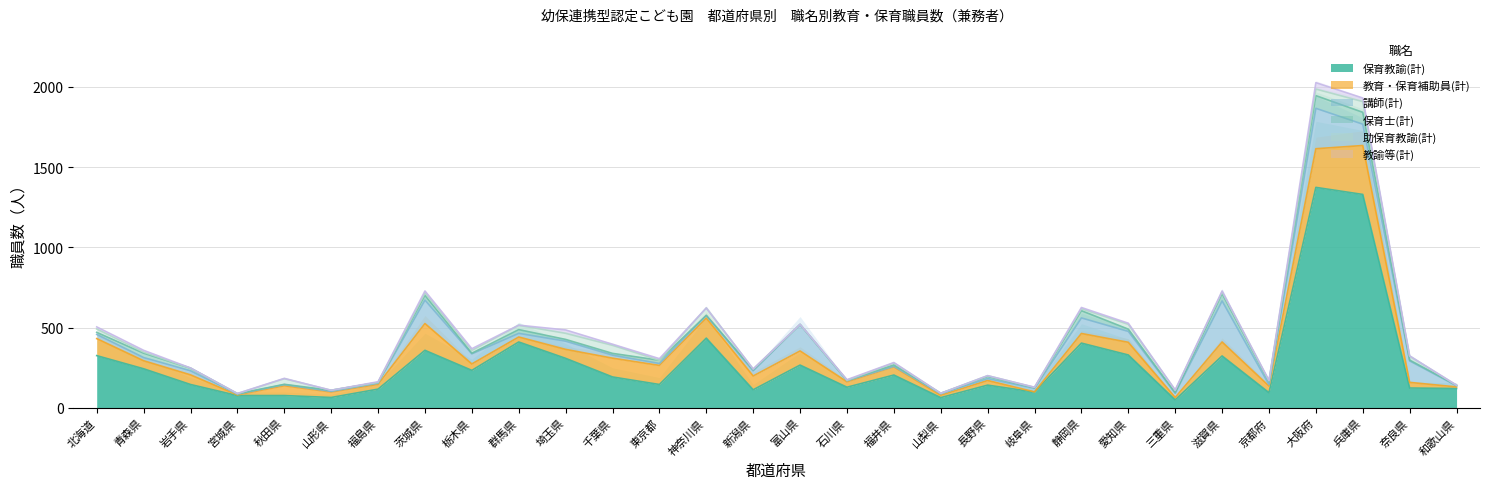

At how many categories does at least one series exceed 1018?

2